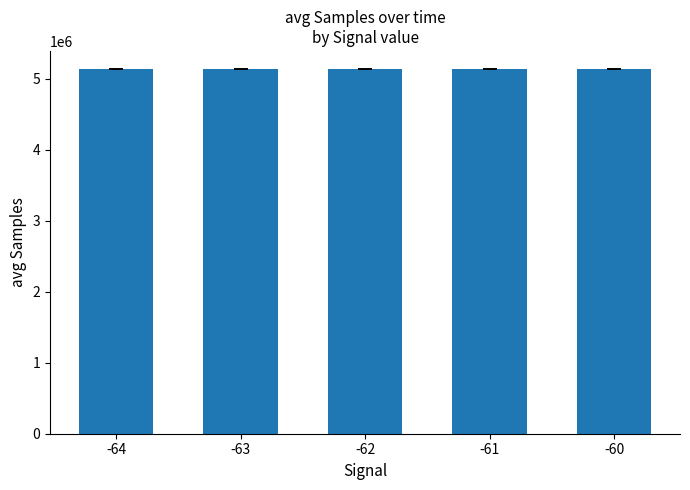

Approximately how many times larger is the value at -64 compared to -61?

1.0